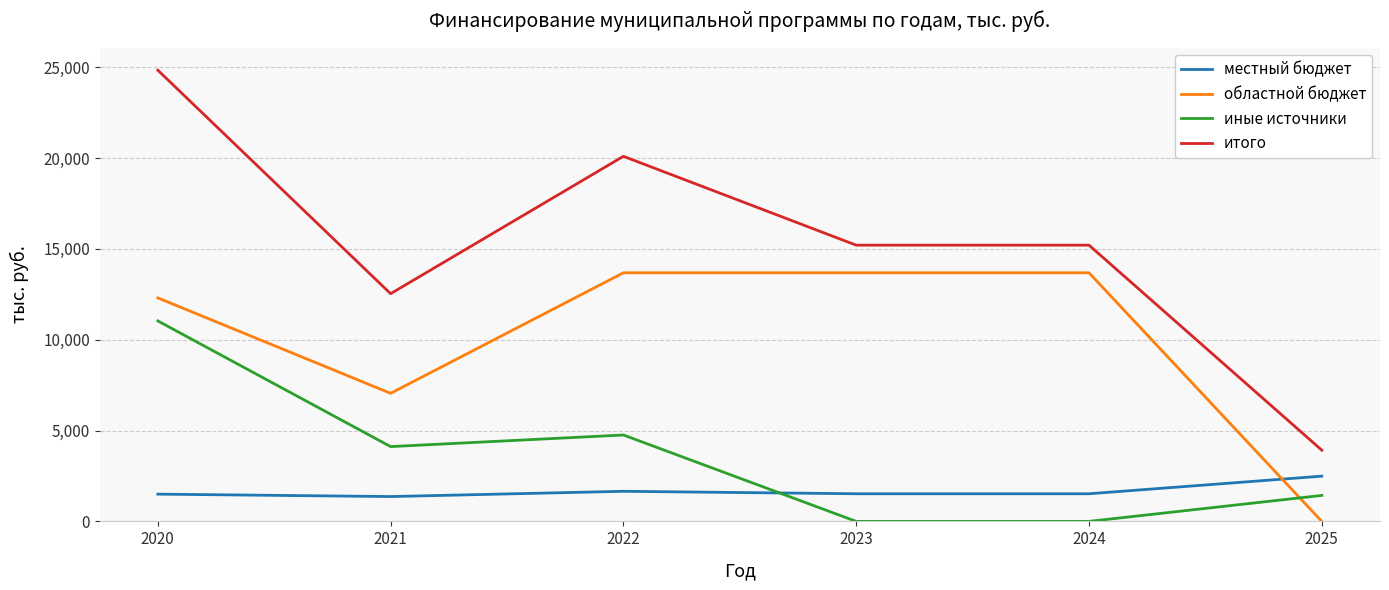

What are all the series names shown in the legend?

местный бюджет, областной бюджет, иные источники, итого